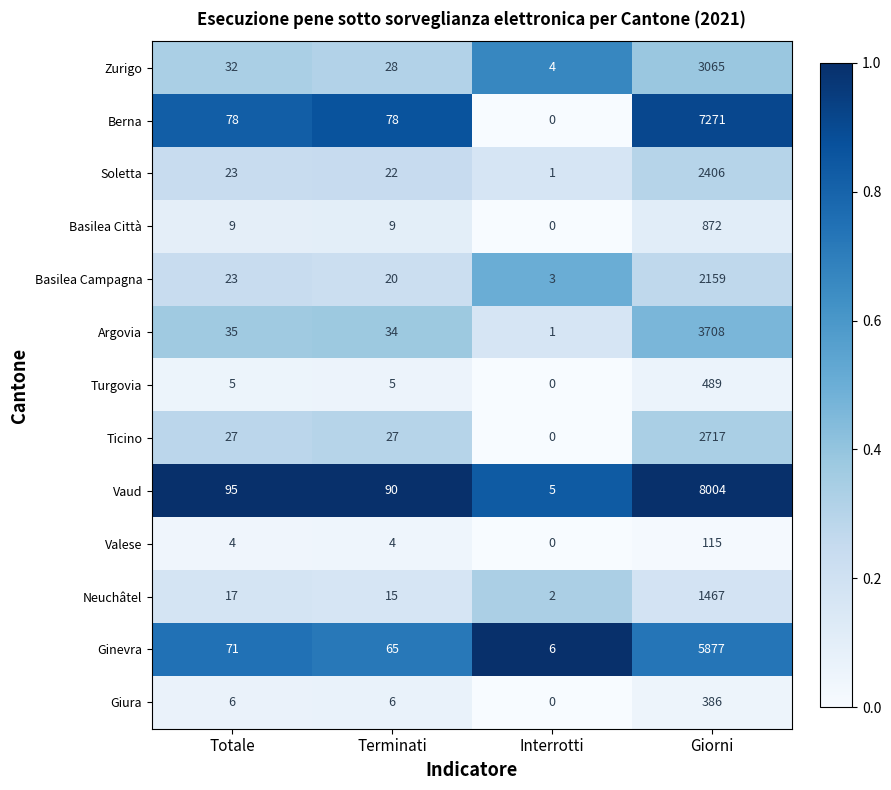

True or false: Valese has a value of 1 at Terminati.

False